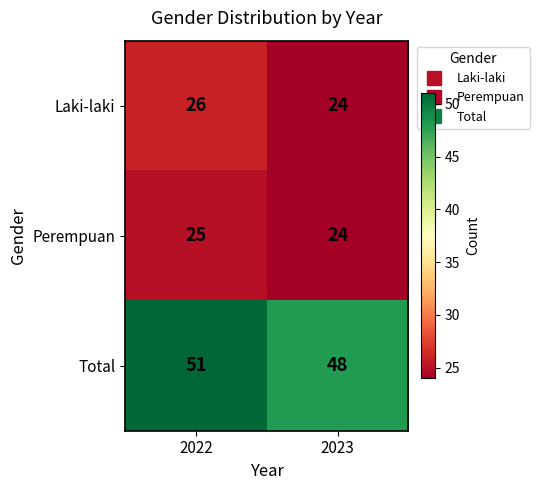

Which series has the widest spread of values?

Total